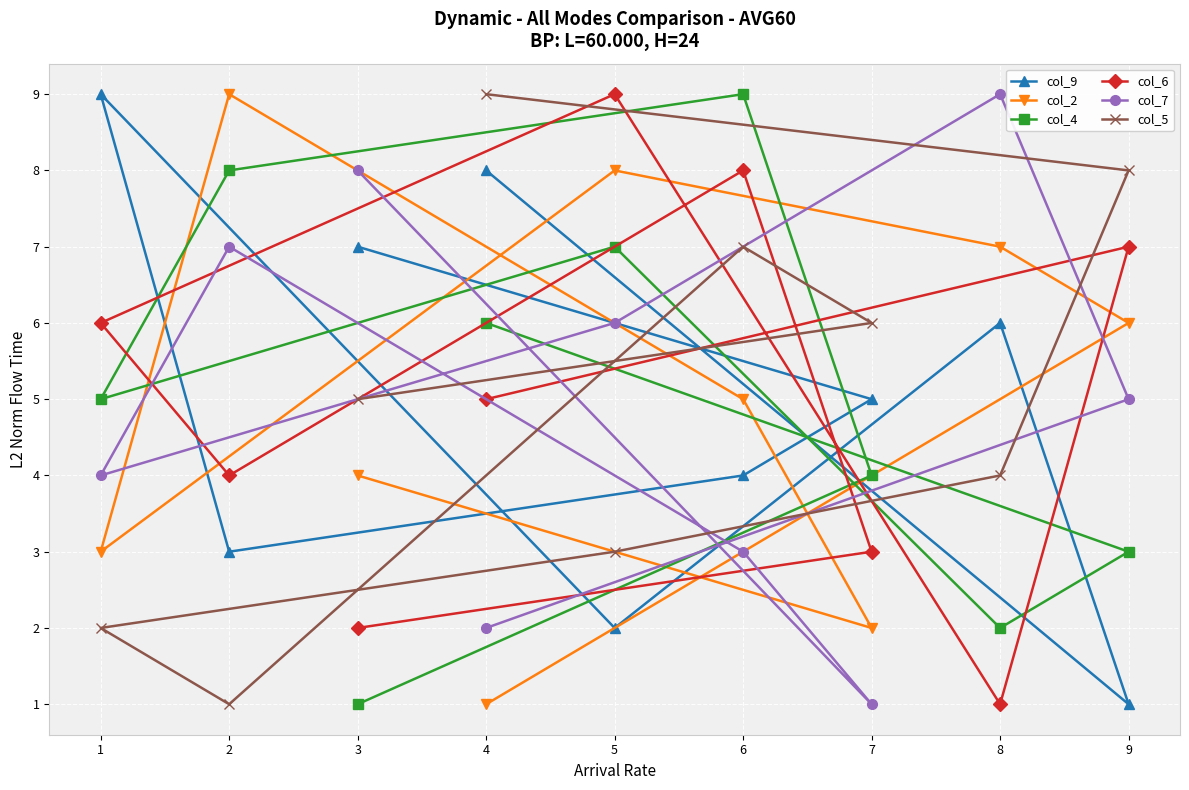

True or false: col_6 and col_9 intersect in this chart.

True